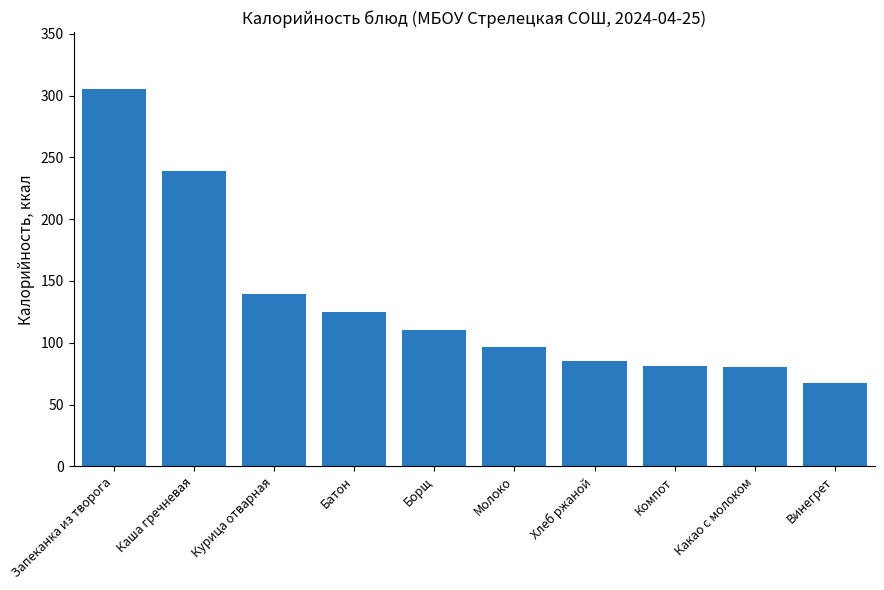

What is the ratio of the value at Борщ to the value at Молоко?

1.1